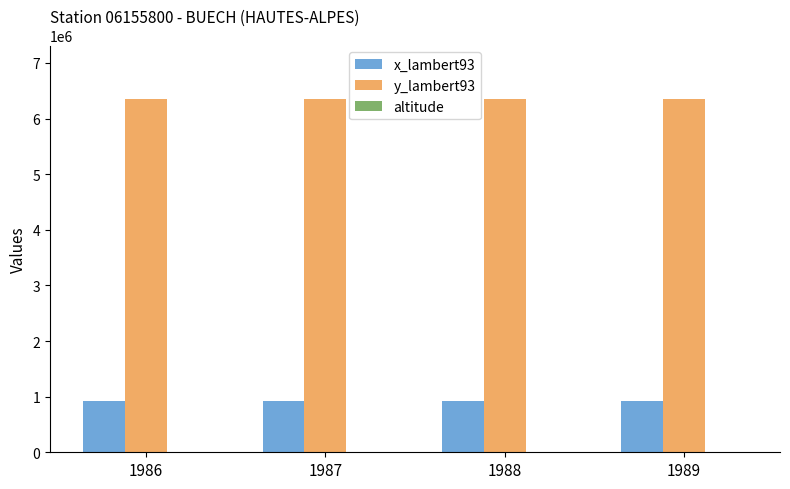

What is the maximum value shown in the chart?

6360588